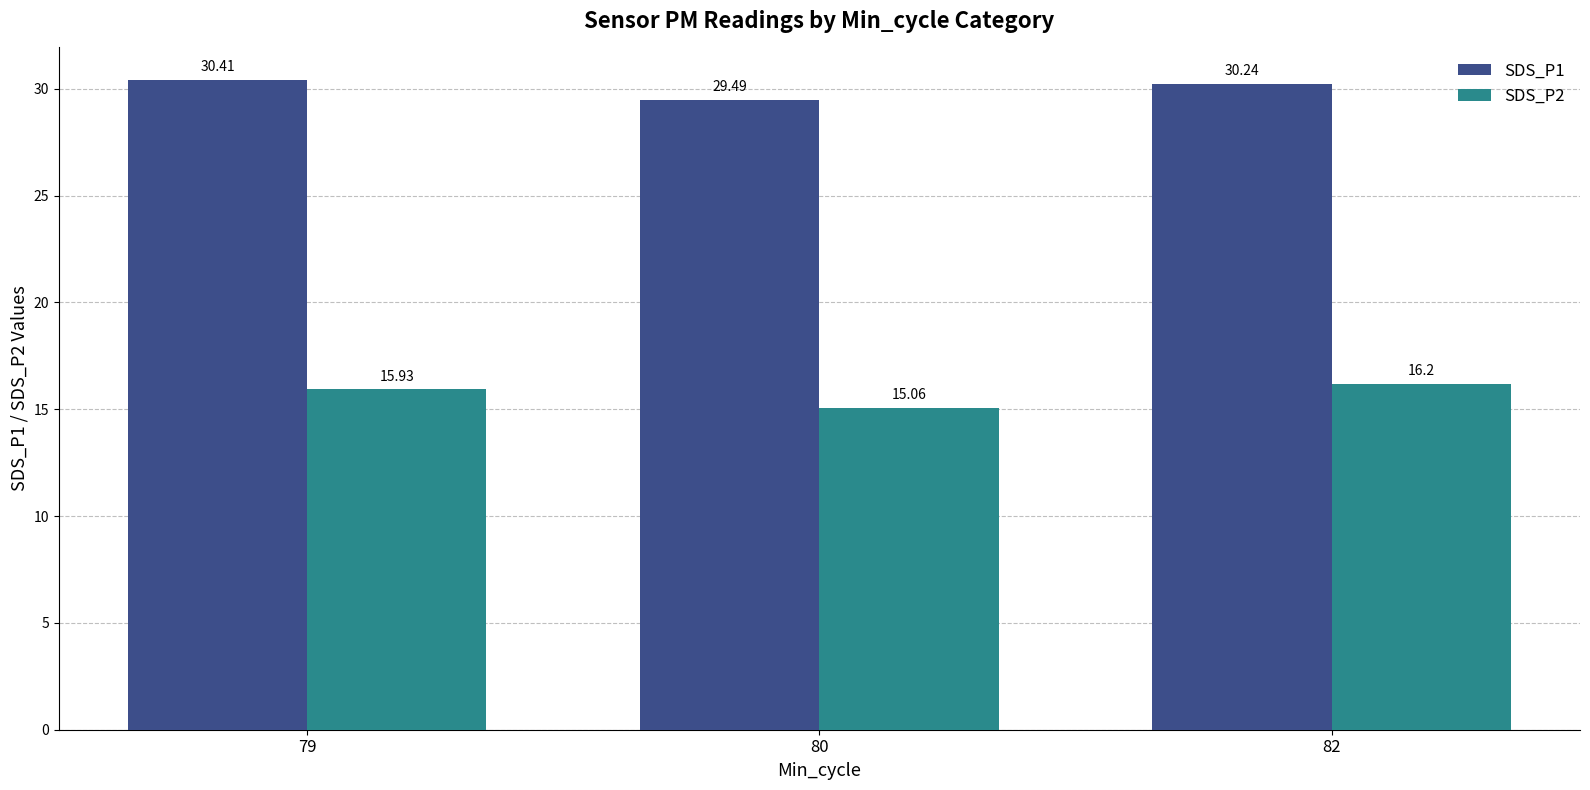

Rank the series at 79 from highest to lowest value.

SDS_P1, SDS_P2